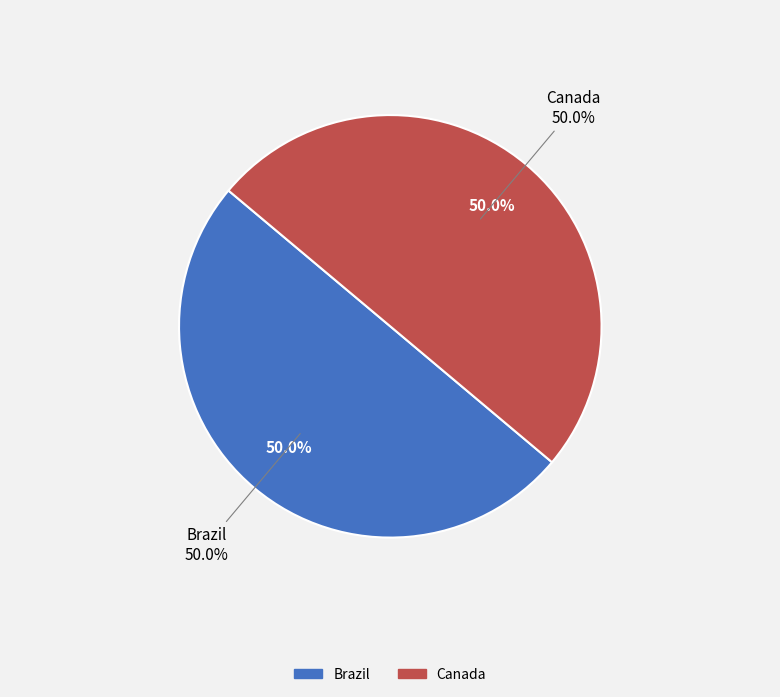

Combined, do Brazil and Canada account for over 50%?

Yes